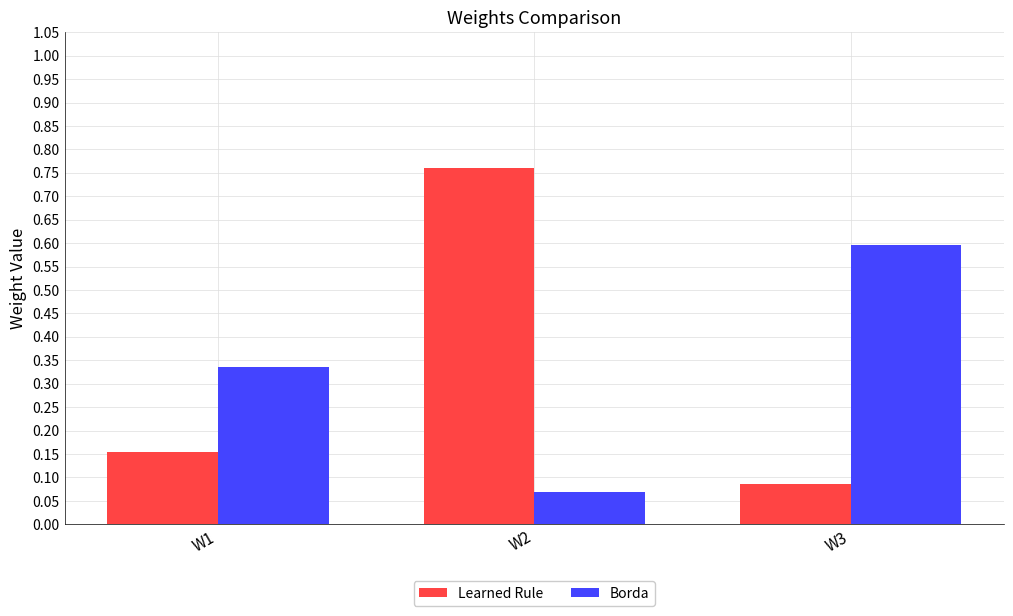

At how many categories does at least one series exceed 0?

3